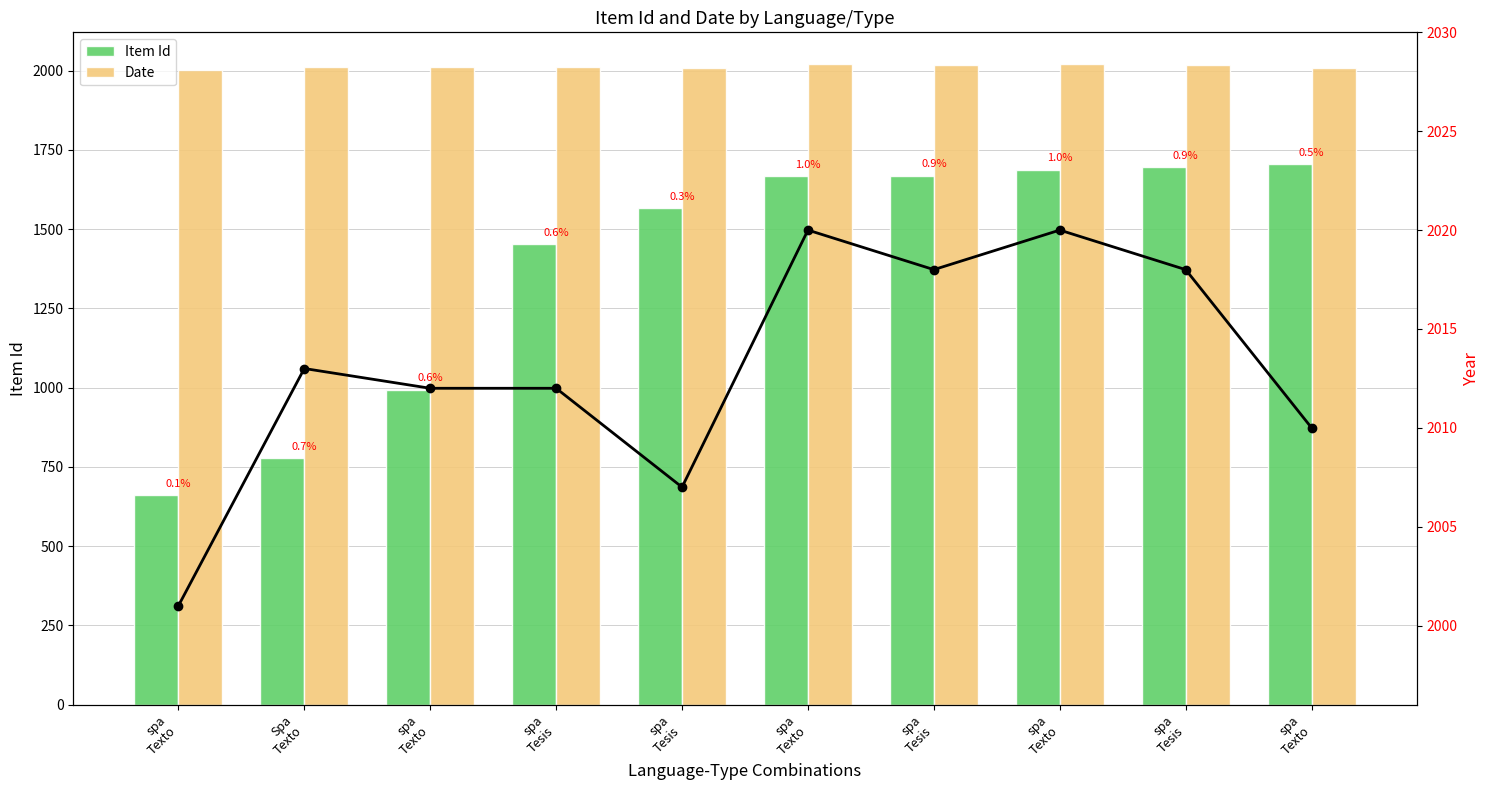

How many data points in Date are less than 2013?

5